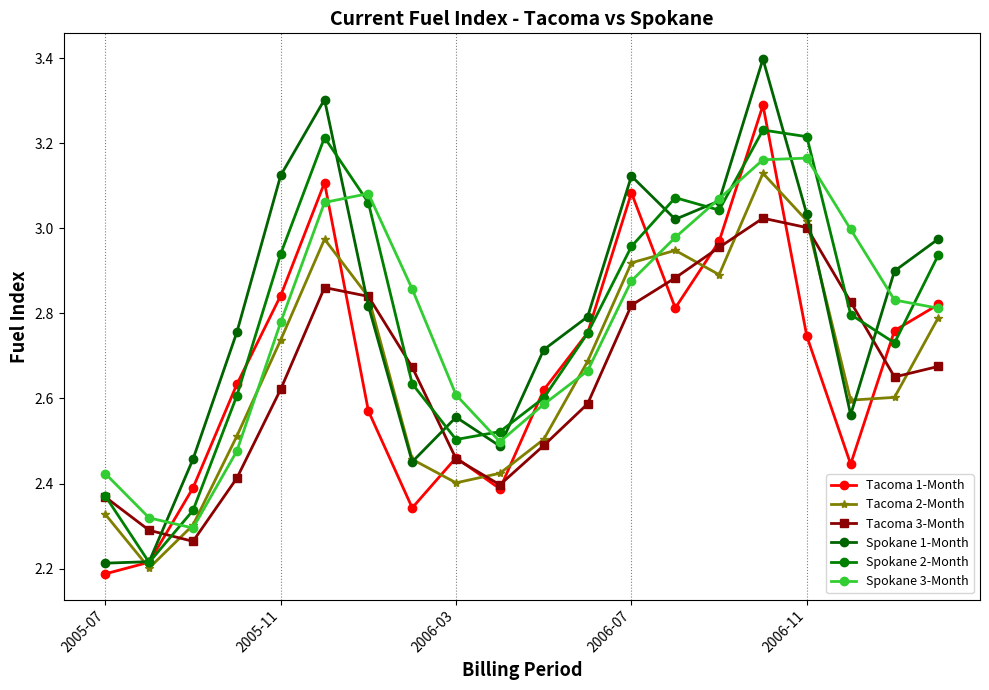

Reading left to right, transcribe all the data shown in this chart.

Tacoma 1-Month: 2.2	2.2	2.4	2.6	2.8	3.1	2.6	2.3	2.5	2.4	2.6	2.8	3.1	2.8	3.0	3.3	2.7	2.4	2.8	2.8
Tacoma 2-Month: 2.3	2.2	2.3	2.5	2.7	3.0	2.8	2.5	2.4	2.4	2.5	2.7	2.9	2.9	2.9	3.1	3.0	2.6	2.6	2.8
Tacoma 3-Month: 2.4	2.3	2.3	2.4	2.6	2.9	2.8	2.7	2.5	2.4	2.5	2.6	2.8	2.9	3.0	3.0	3.0	2.8	2.7	2.7
Spokane 1-Month: 2.2	2.2	2.5	2.8	3.1	3.3	2.8	2.5	2.6	2.5	2.7	2.8	3.1	3.0	3.1	3.4	3.0	2.6	2.9	3.0
Spokane 2-Month: 2.4	2.2	2.3	2.6	2.9	3.2	3.1	2.6	2.5	2.5	2.6	2.8	3.0	3.1	3.0	3.2	3.2	2.8	2.7	2.9
Spokane 3-Month: 2.4	2.3	2.3	2.5	2.8	3.1	3.1	2.9	2.6	2.5	2.6	2.7	2.9	3.0	3.1	3.2	3.2	3.0	2.8	2.8